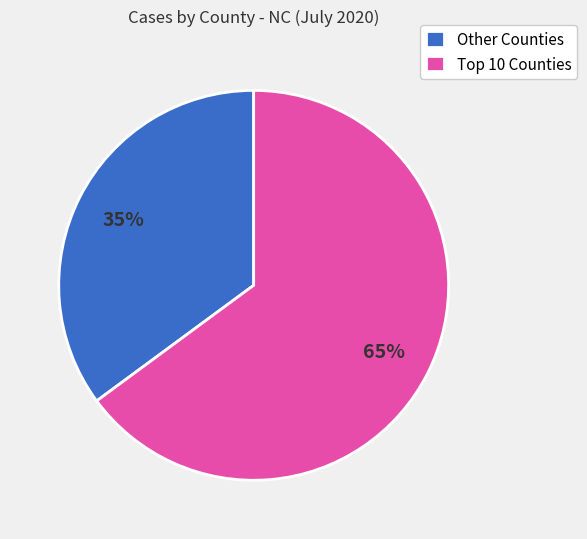

To the nearest percent, what is the average slice percentage?

50%